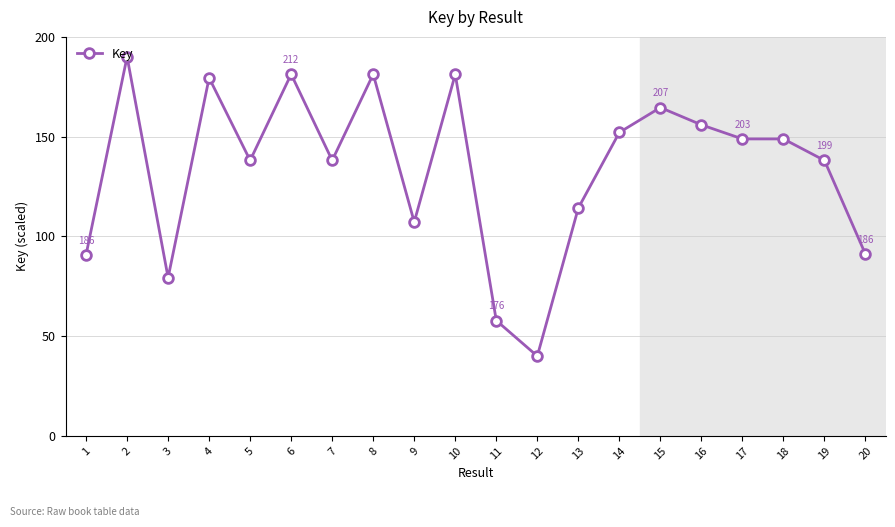

Approximately how many times larger is the value at 17 compared to 12?

3.7